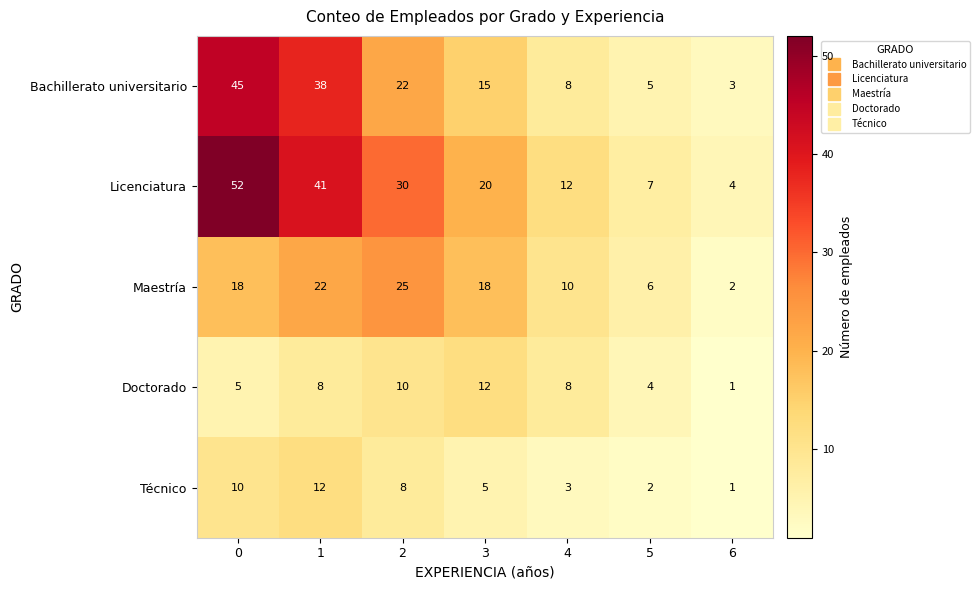

Is the value of Bachillerato universitario at 5 greater than the value of Técnico at 6?

Yes